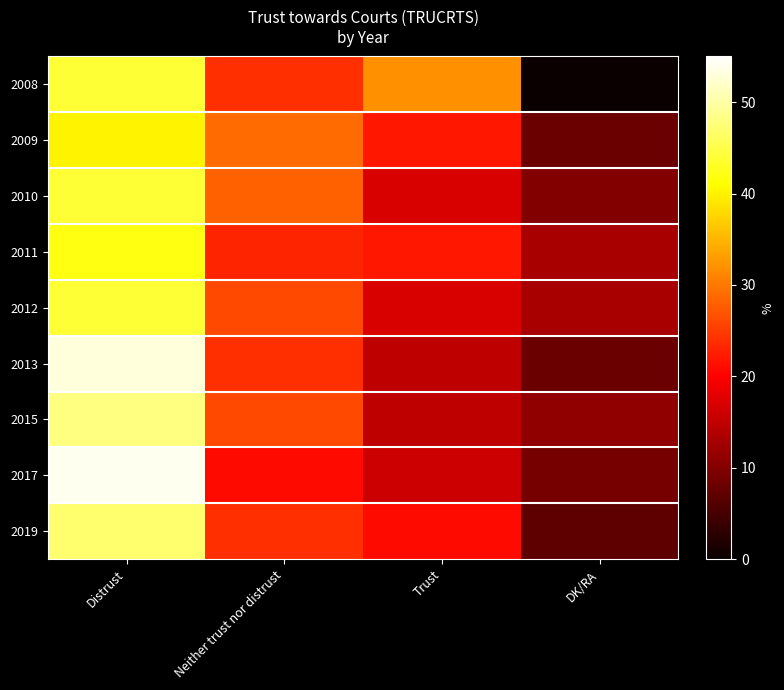

What is the spread (max minus min) of values at Neither trust nor distrust?

8